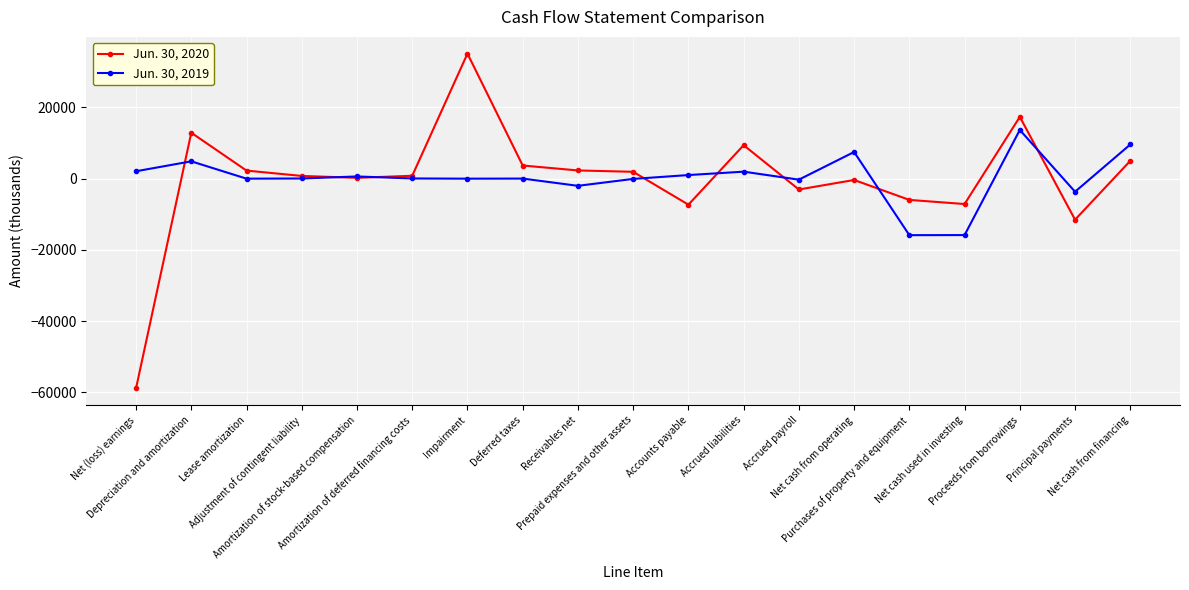

Where do Jun. 30, 2019 and Jun. 30, 2020 first cross each other?

Net (loss) earnings and Depreciation and amortization